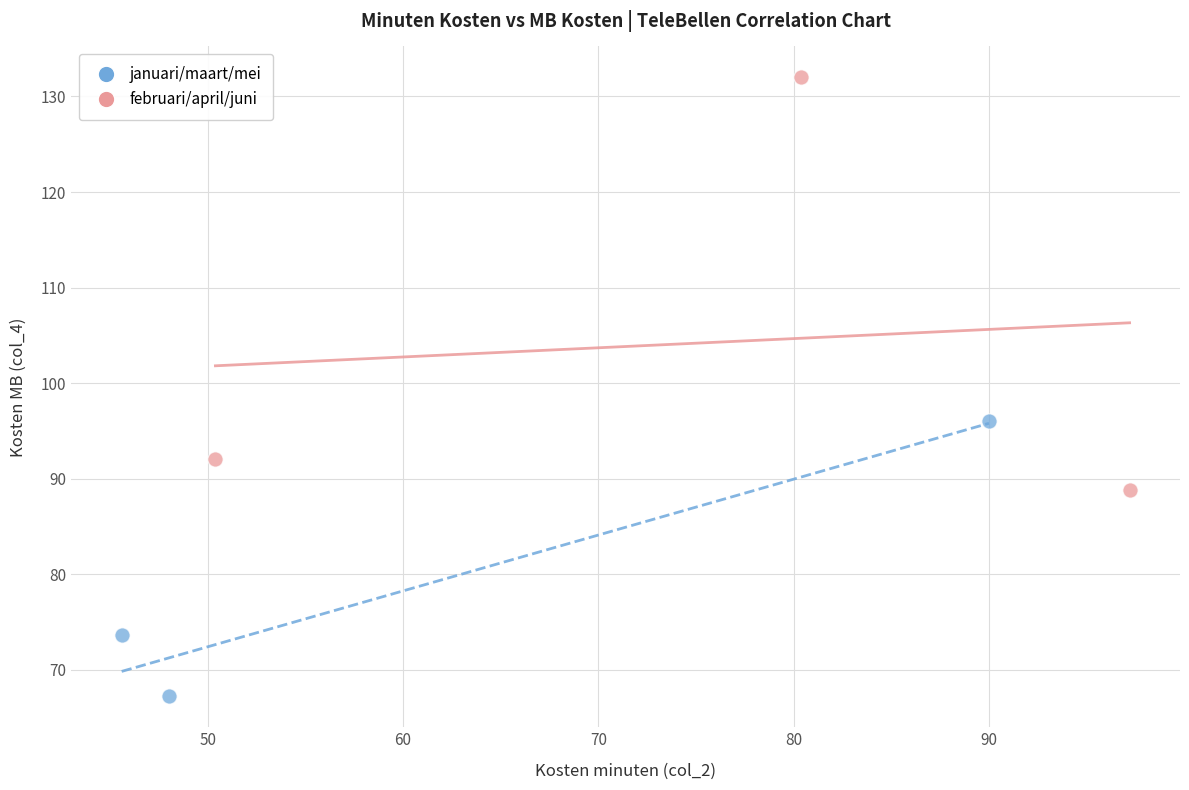

Which series has the widest spread of Y values?

februari/april/juni